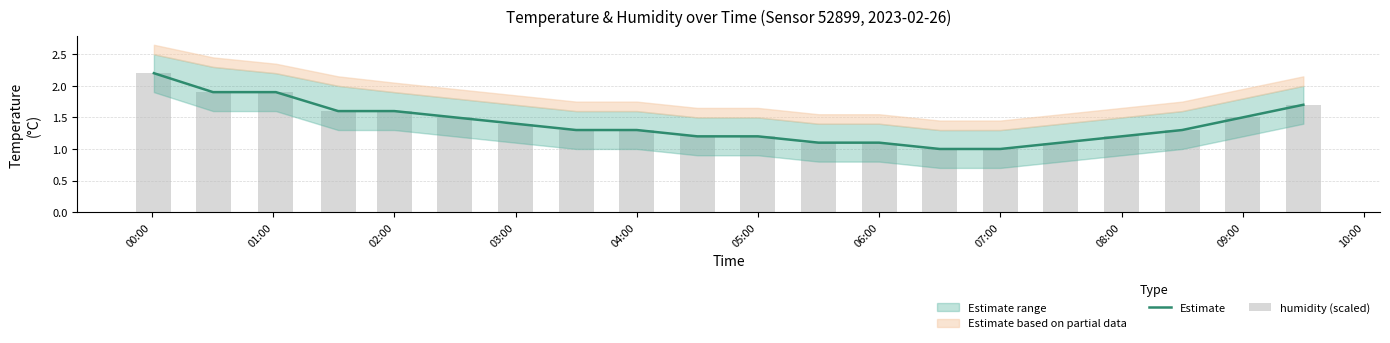

What is the minimum value for Estimate?

1.0